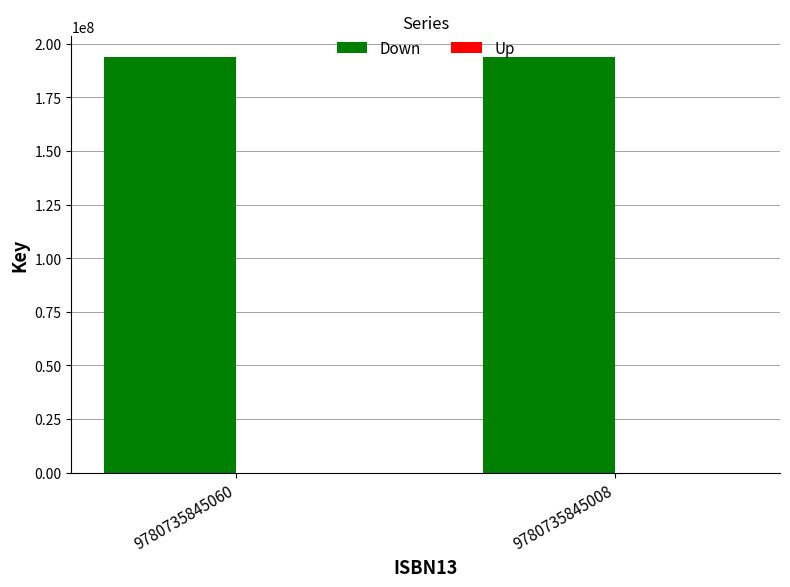

What is the total value across all series at 9780735845008?

193804532